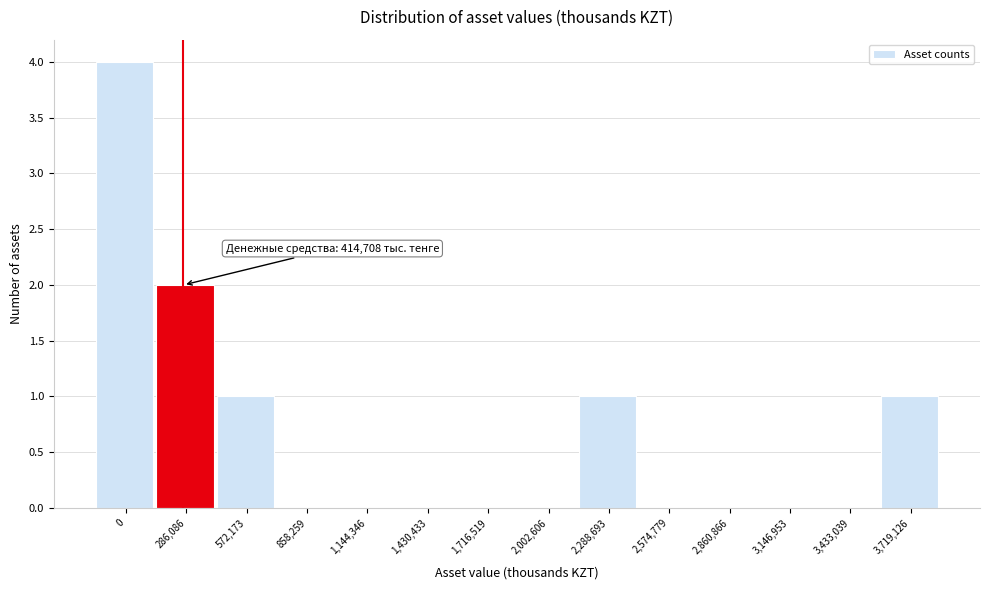

Reading left to right, transcribe all the data shown in this chart.

0=4	286,086=2	572,173=1	858,259=0	1,144,346=0	1,430,433=0	1,716,519=0	2,002,606=0	2,288,693=1	2,574,779=0	2,860,866=0	3,146,953=0	3,433,039=0	3,719,126=1